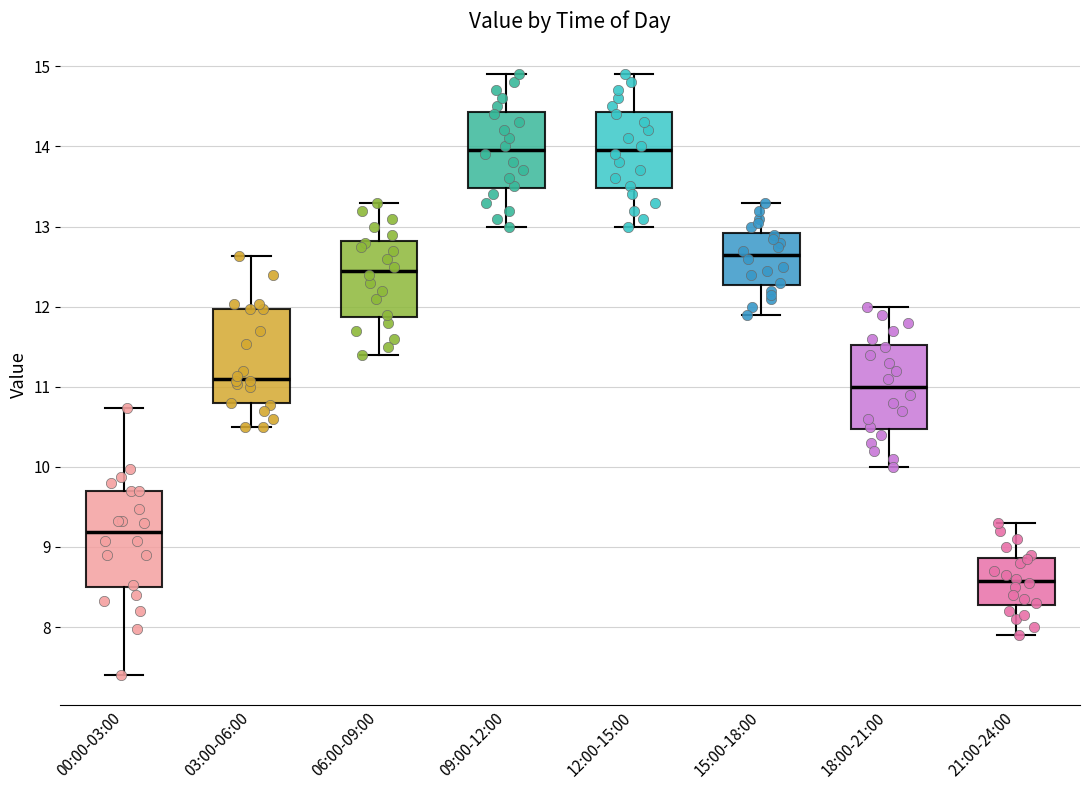

Where does the upper whisker of the box for 06:00-09:00 end on the y-axis? The values are not printed on the chart, so give them approximately, as read against the axis.

13.3